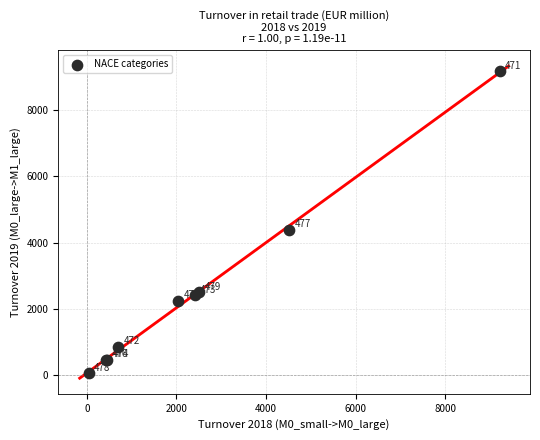

What Y value in the scatter plot is closest to 4607?

4373